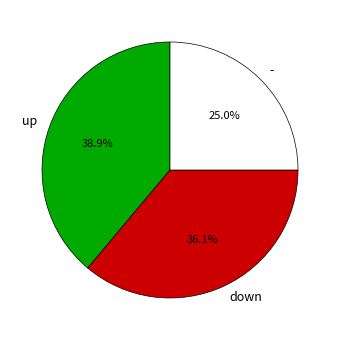

To the nearest percent, what is the average slice percentage?

33%